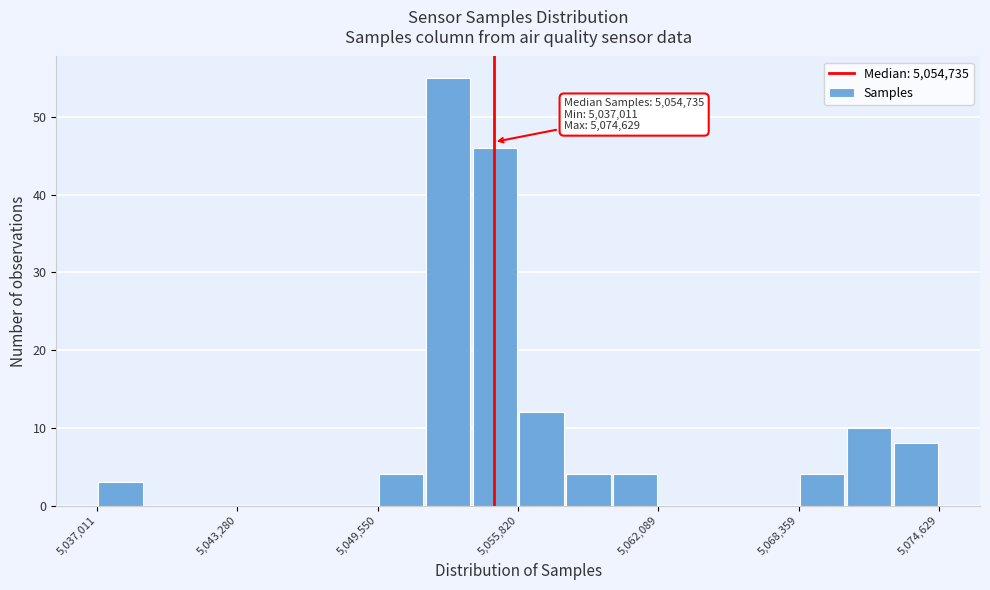

Around what value on the x-axis is the tallest bar? Give the approximate position of its centre, as read against the axis.

5053000